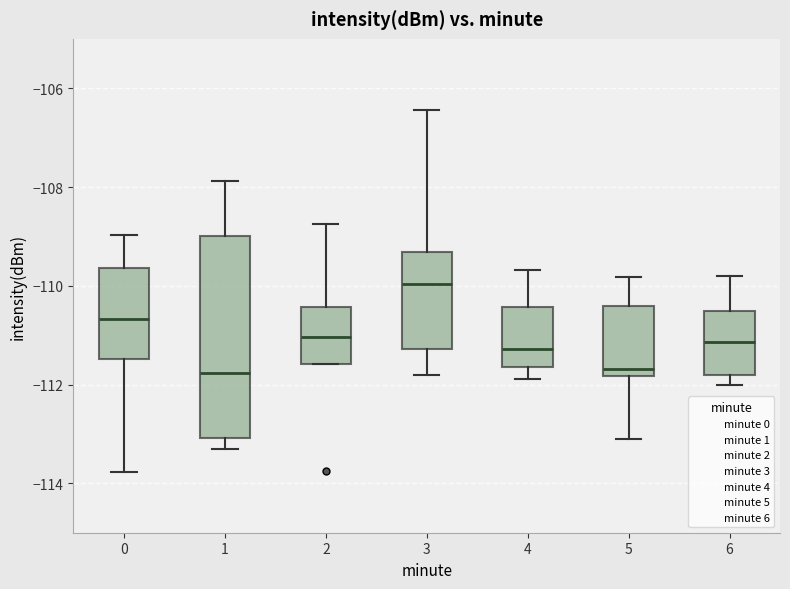

Where does the median line of the box at x = 6 sit on the y-axis? The values are not printed on the chart, so give them approximately, as read against the axis.

-111.2